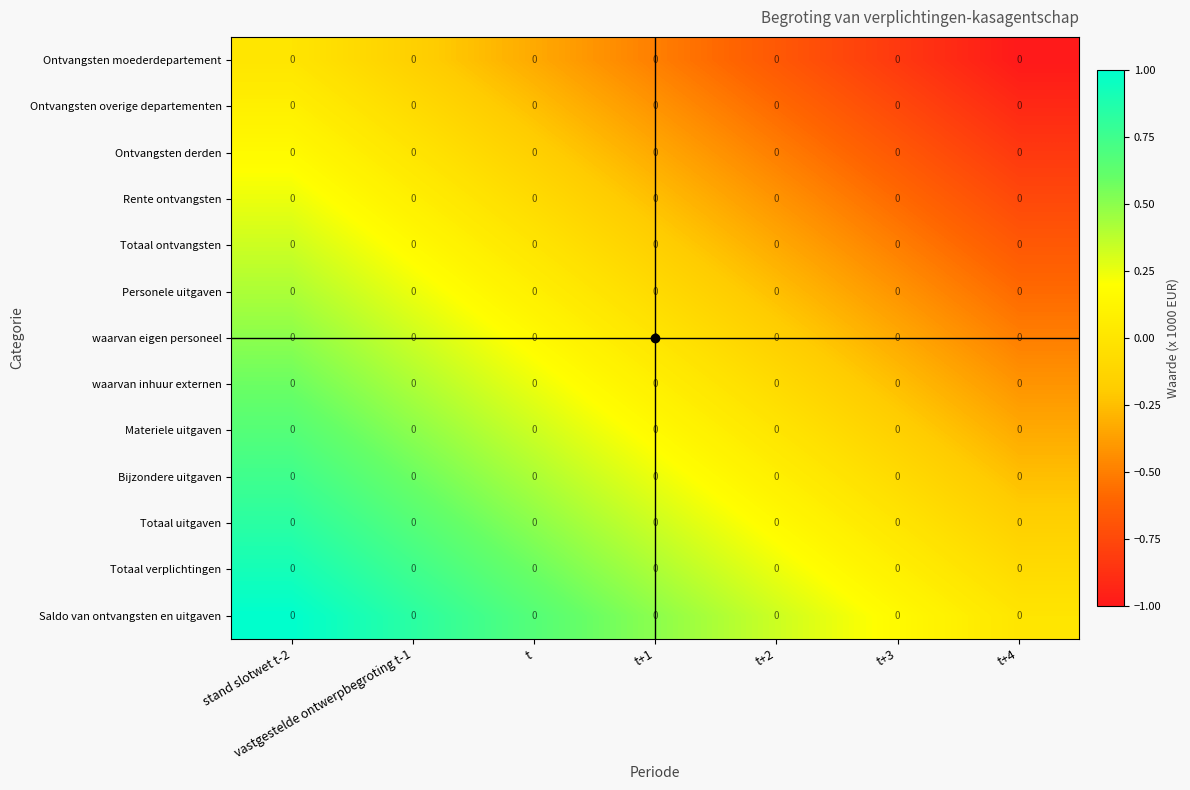

Which series has the largest total across all categories?

Saldo van ontvangsten en uitgaven